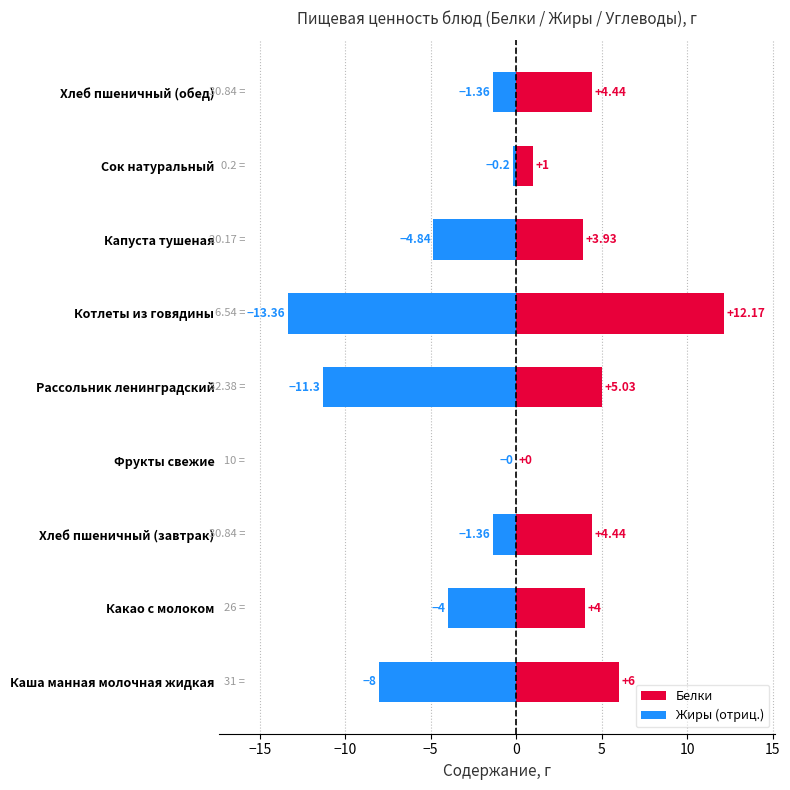

Rank the series at Каша манная молочная жидкая from lowest to highest value.

Жиры (отриц.), Белки